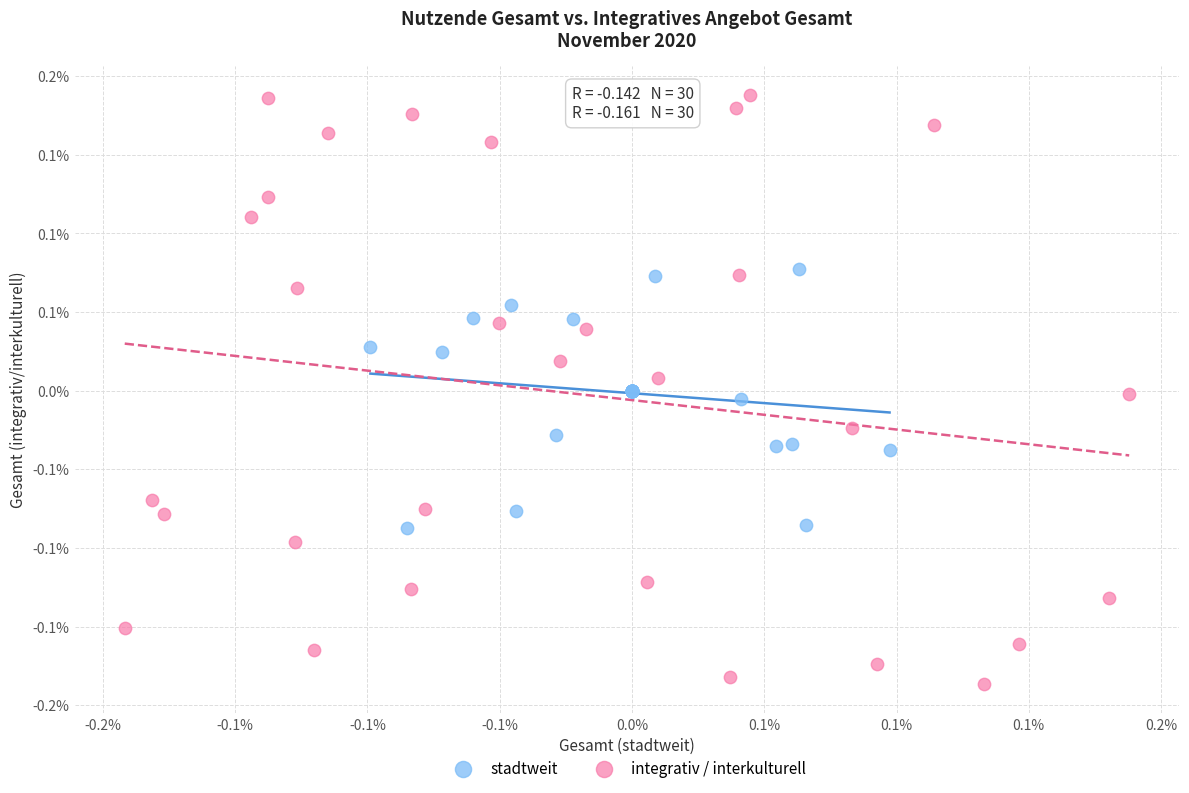

What are all the series names shown in the legend?

stadtweit, integrativ / interkulturell